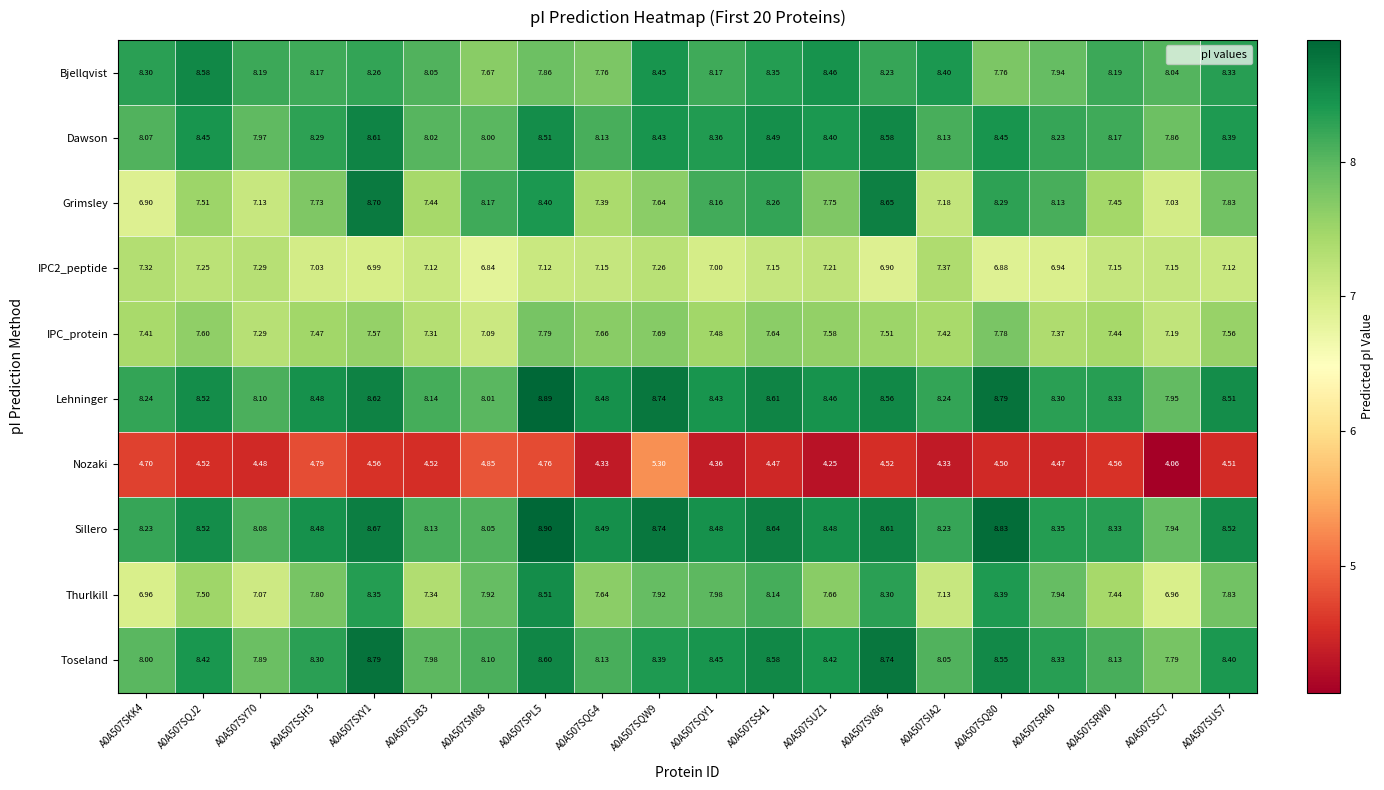

Is the value of IPC_protein at A0A507SM88 greater than the value of Grimsley at A0A507SY70?

No